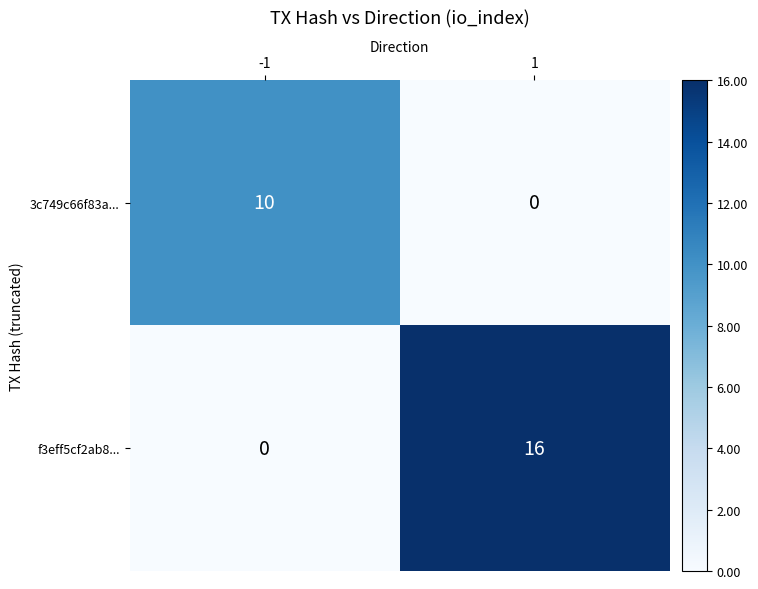

At which category does the chart reach its peak across all series?

1